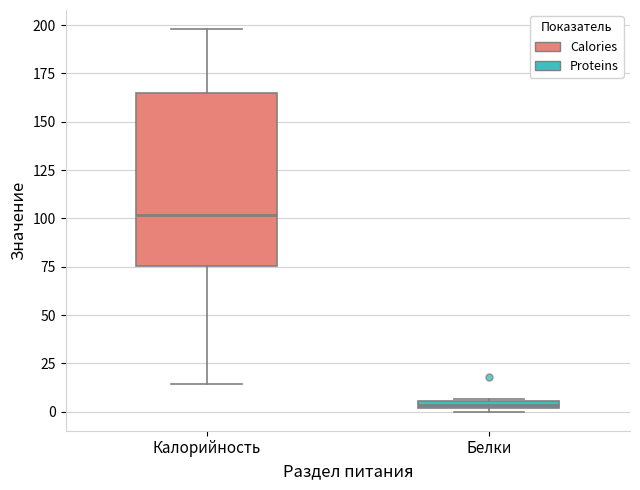

Comparing the boxes themselves (not the whiskers), which one is the tallest?

Калорийность